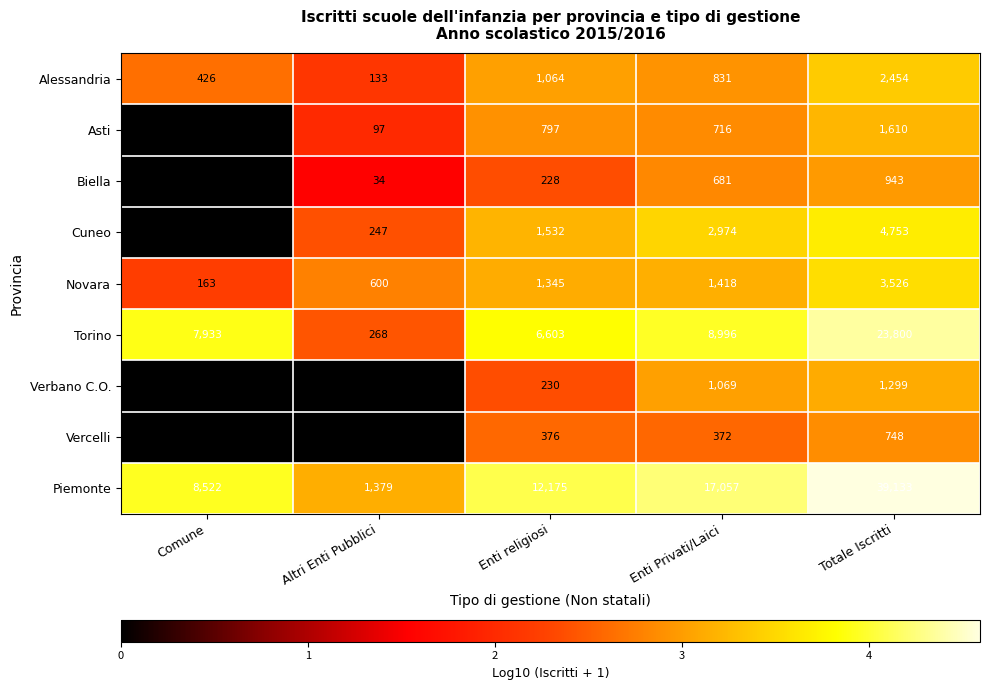

Which series has the largest total across all categories?

Piemonte